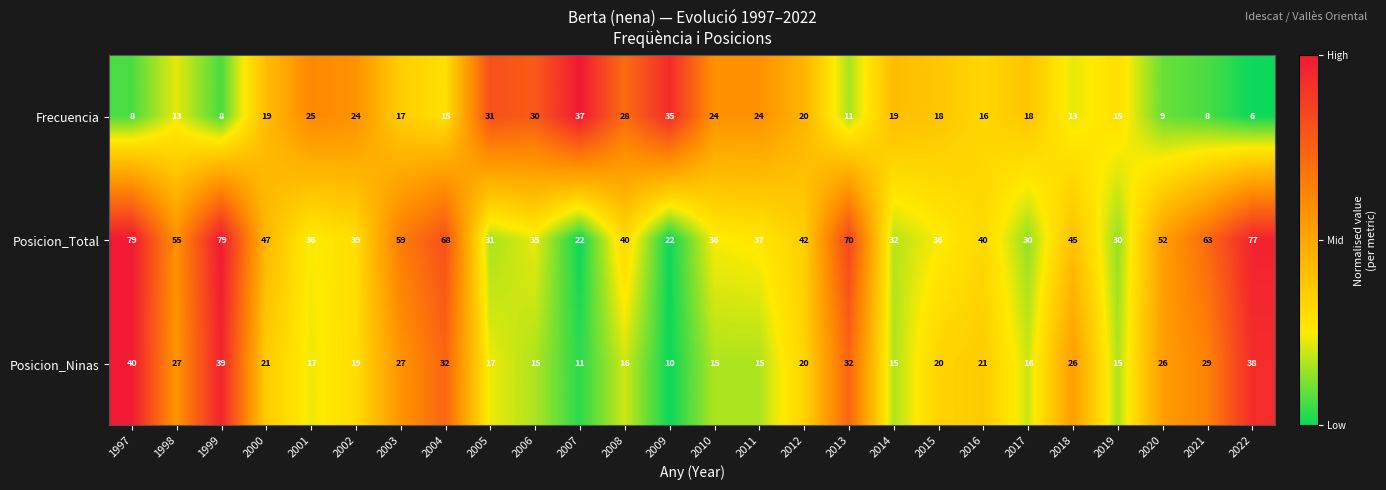

Where is Posicion_Total nearest to the value 50?

2020